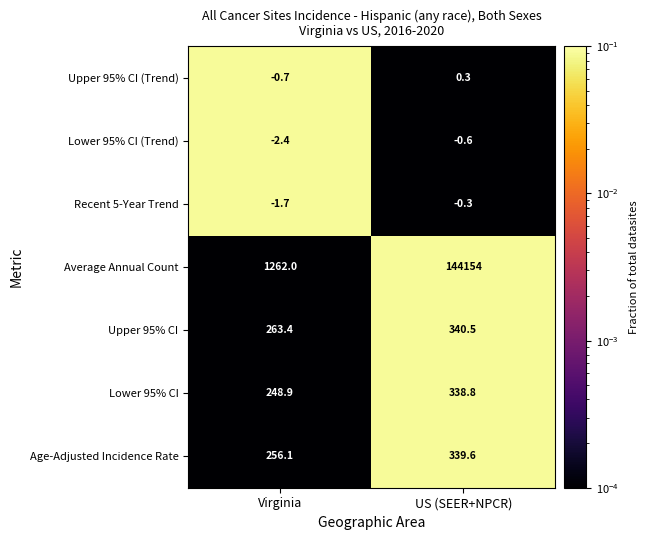

What is the average value of the Average Annual Count series?

72708.0